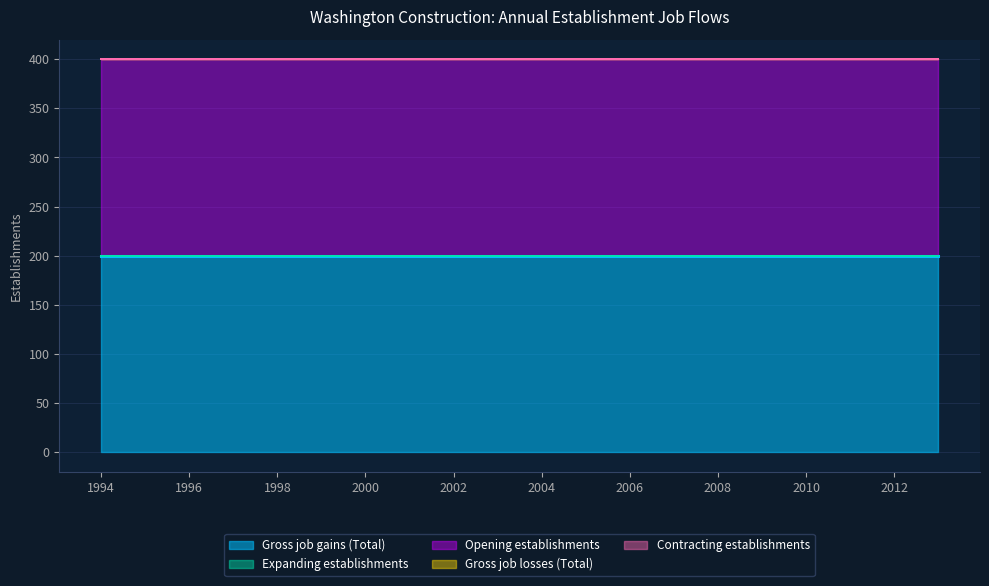

At how many categories does at least one series exceed 112?

20